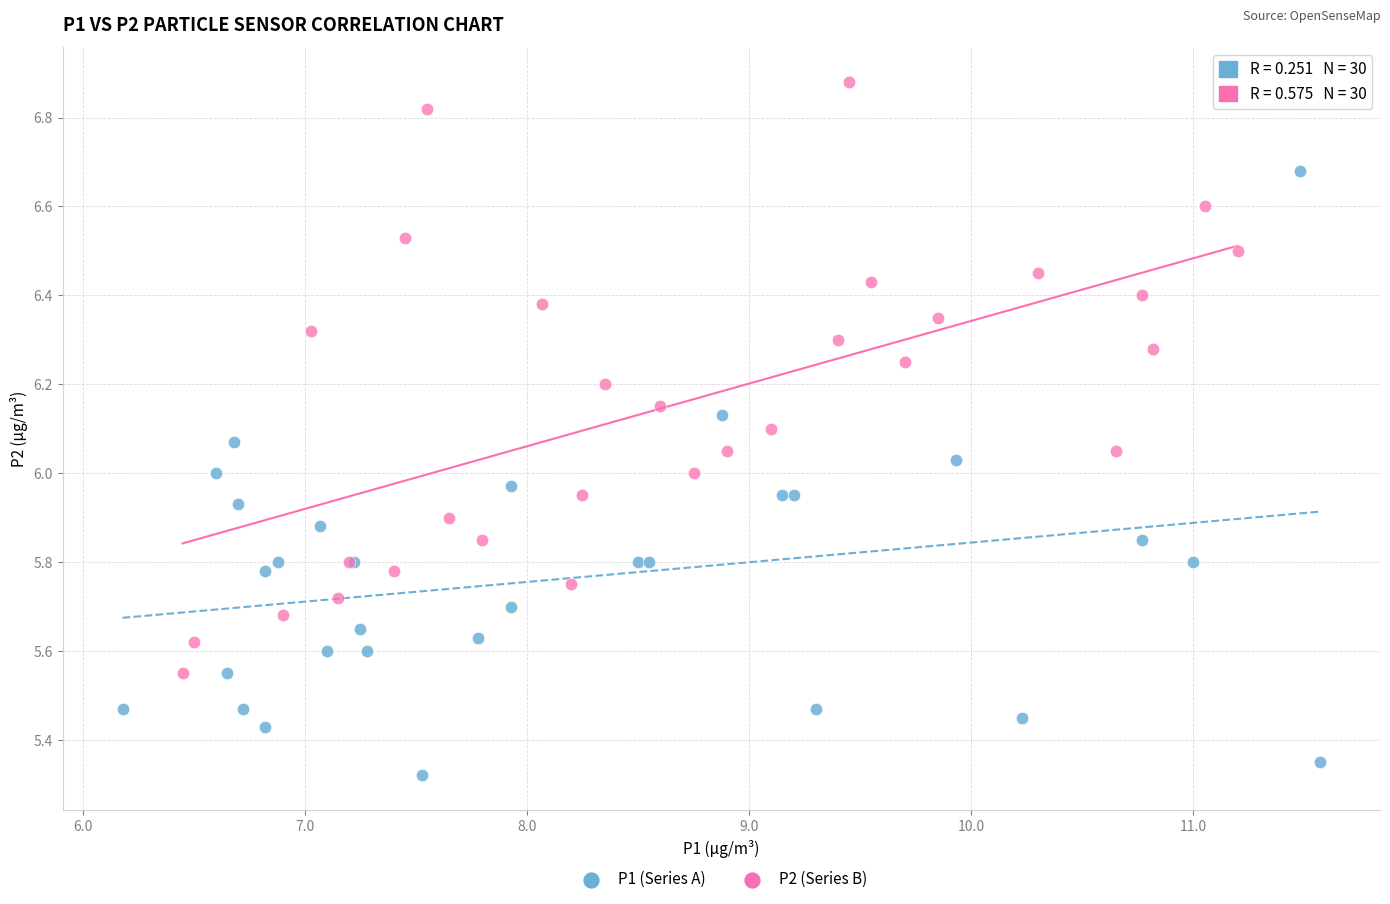

Which series reaches the maximum Y coordinate?

P2 (Series B)